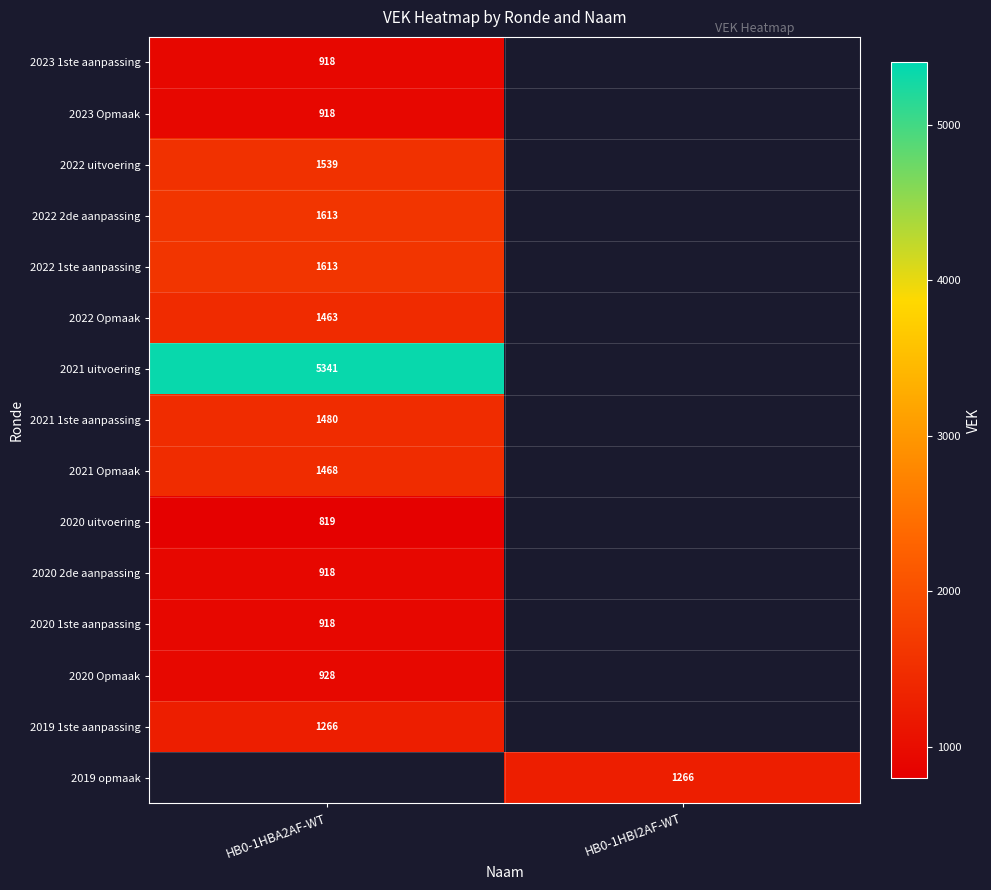

Is the value of 2019 1ste aanpassing at HB0-1HBA2AF-WT greater than the value of 2020 2de aanpassing at HB0-1HBA2AF-WT?

Yes